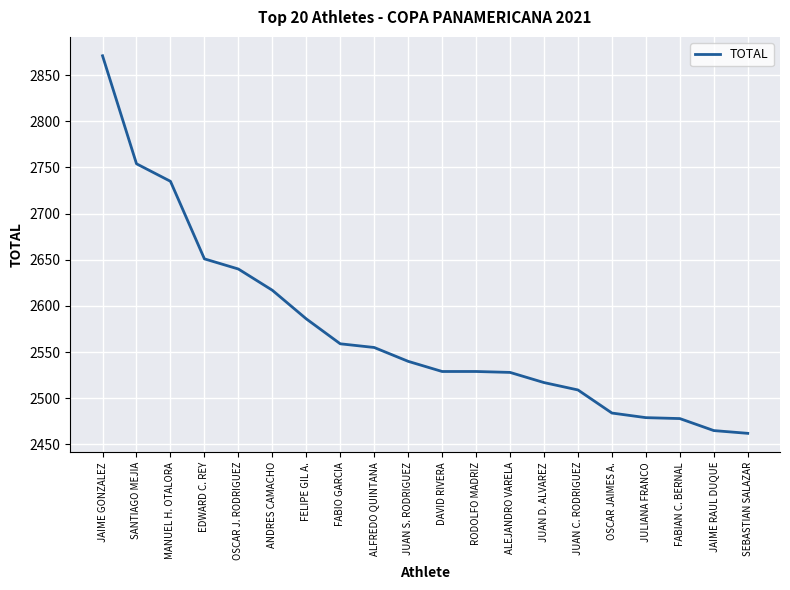

What is the greatest value displayed?

2871